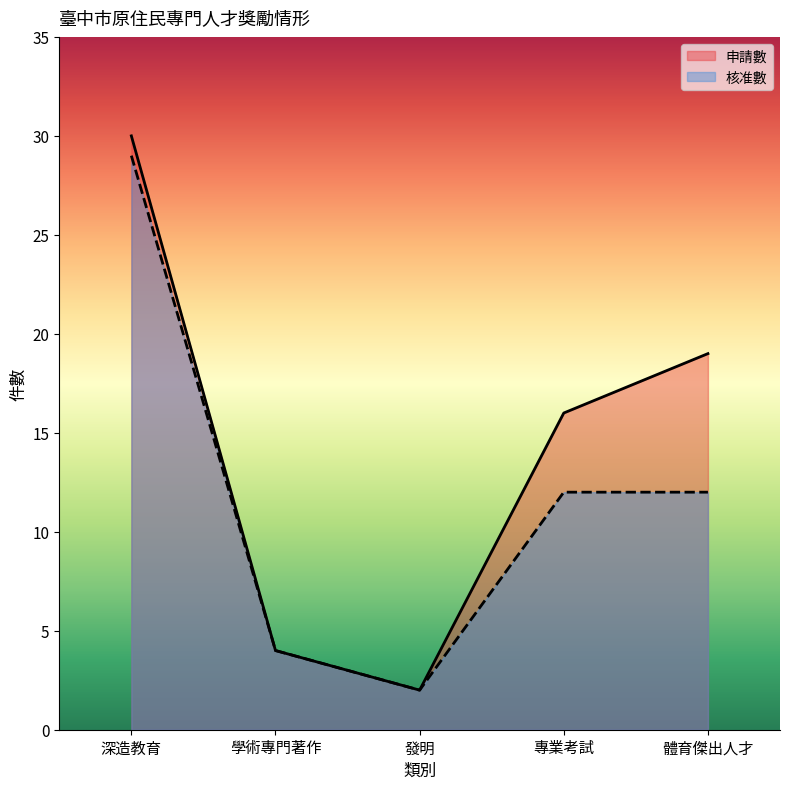

Which series has the largest total across all categories?

申請數